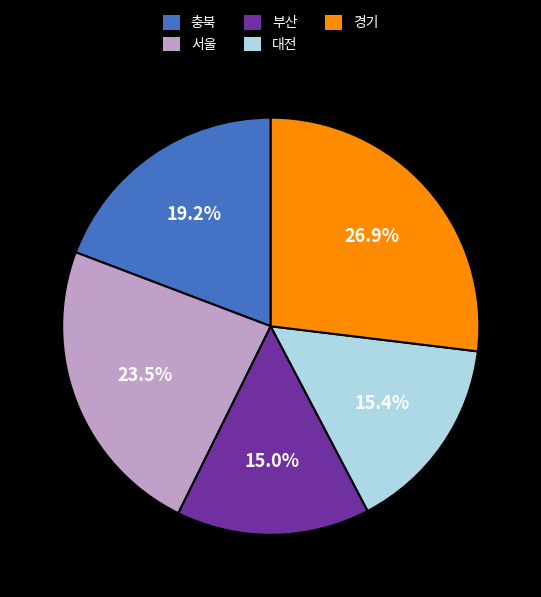

Is there a majority slice in this chart?

No